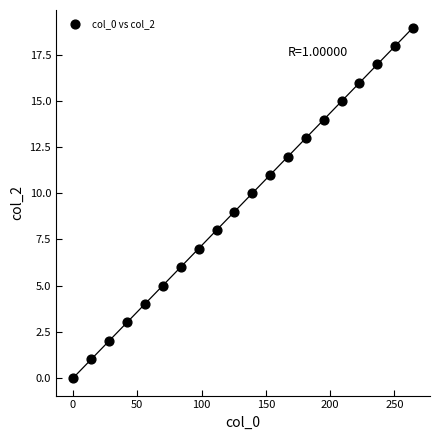

What is the range of Y values (max minus min)?

19